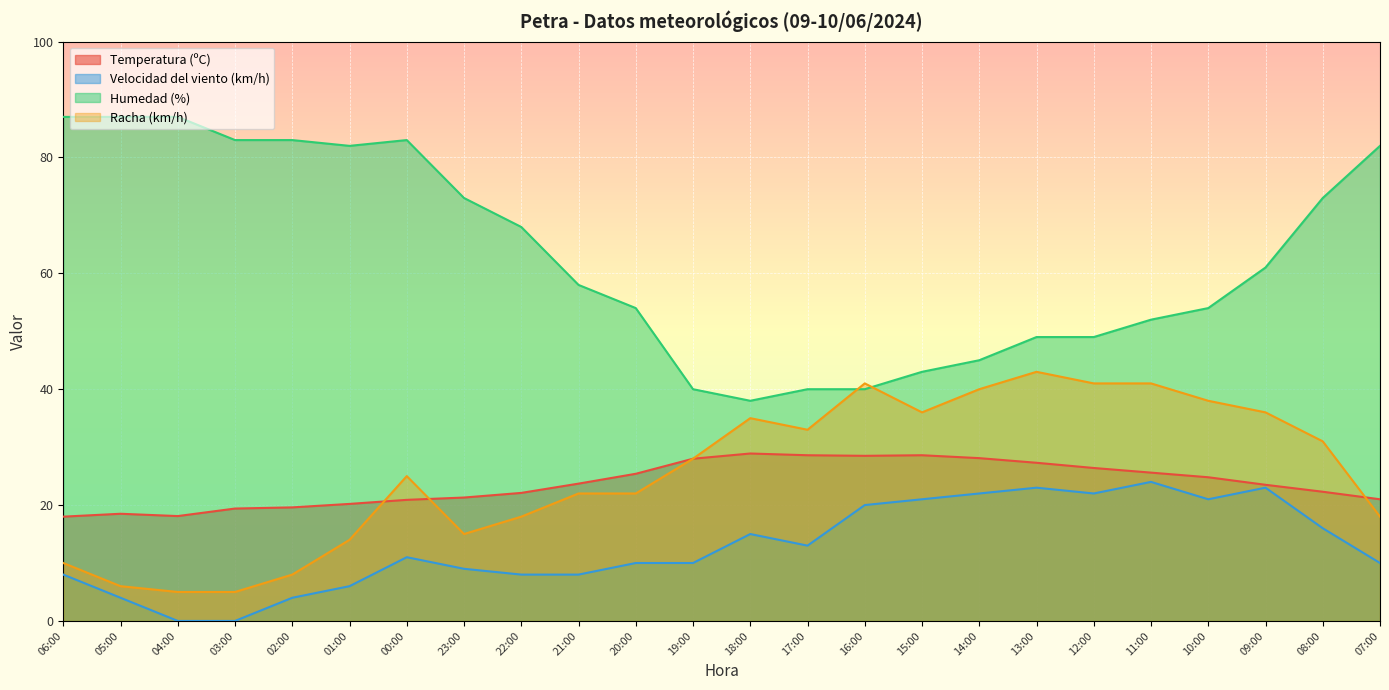

What are all the series names shown in the legend?

Temperatura (ºC), Velocidad del viento (km/h), Humedad (%), Racha (km/h)